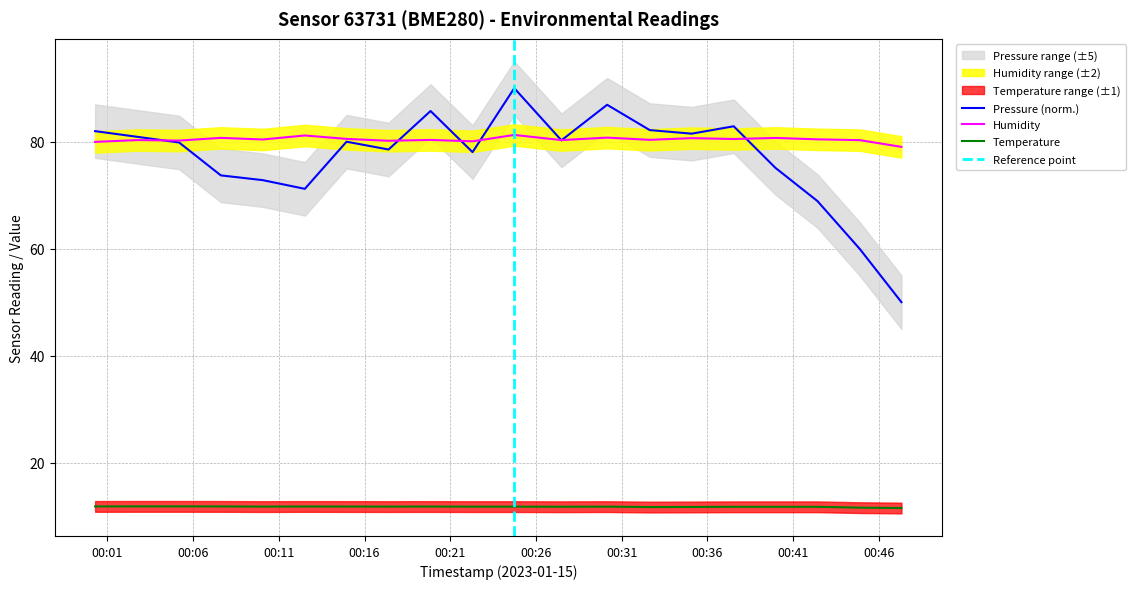

What is the maximum value for Humidity?

81.3